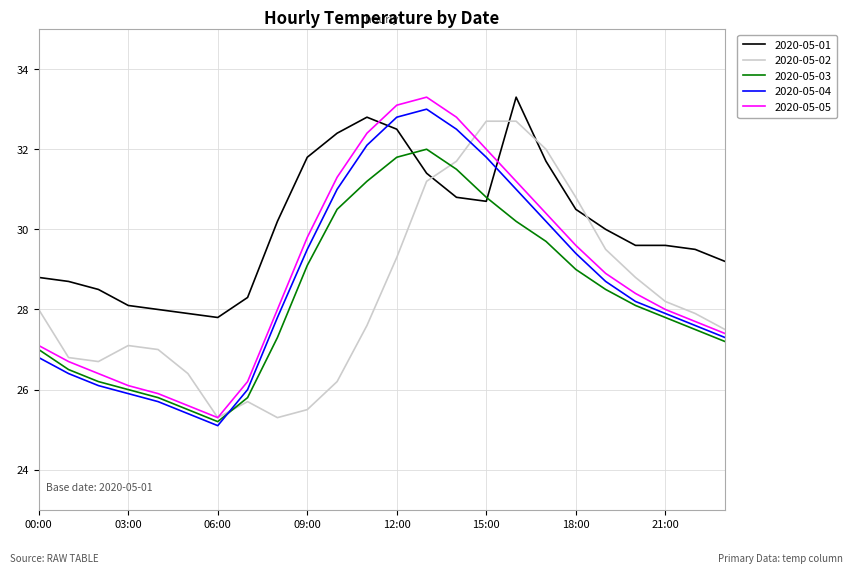

Which series has the largest range (max minus min)?

2020-05-05